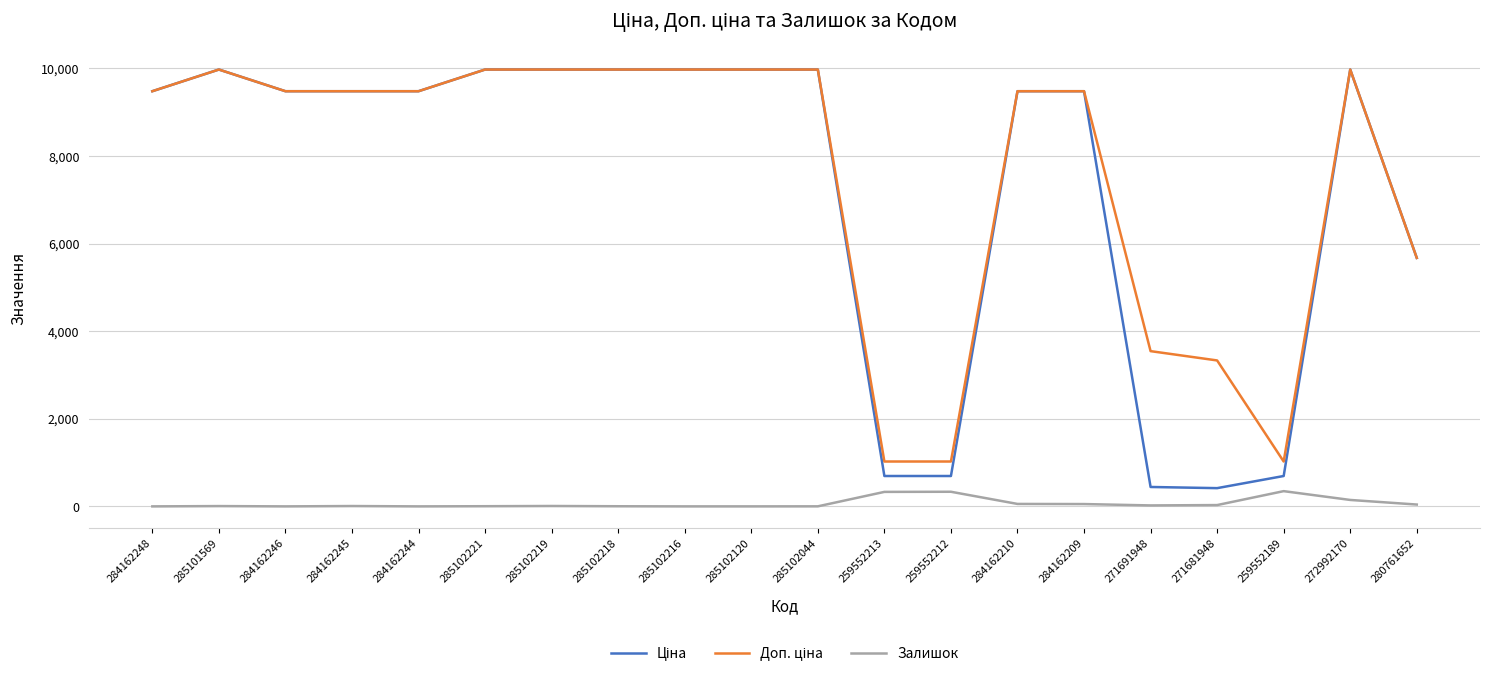

True or false: Залишок has a value of 348.0 at 259552189.

True